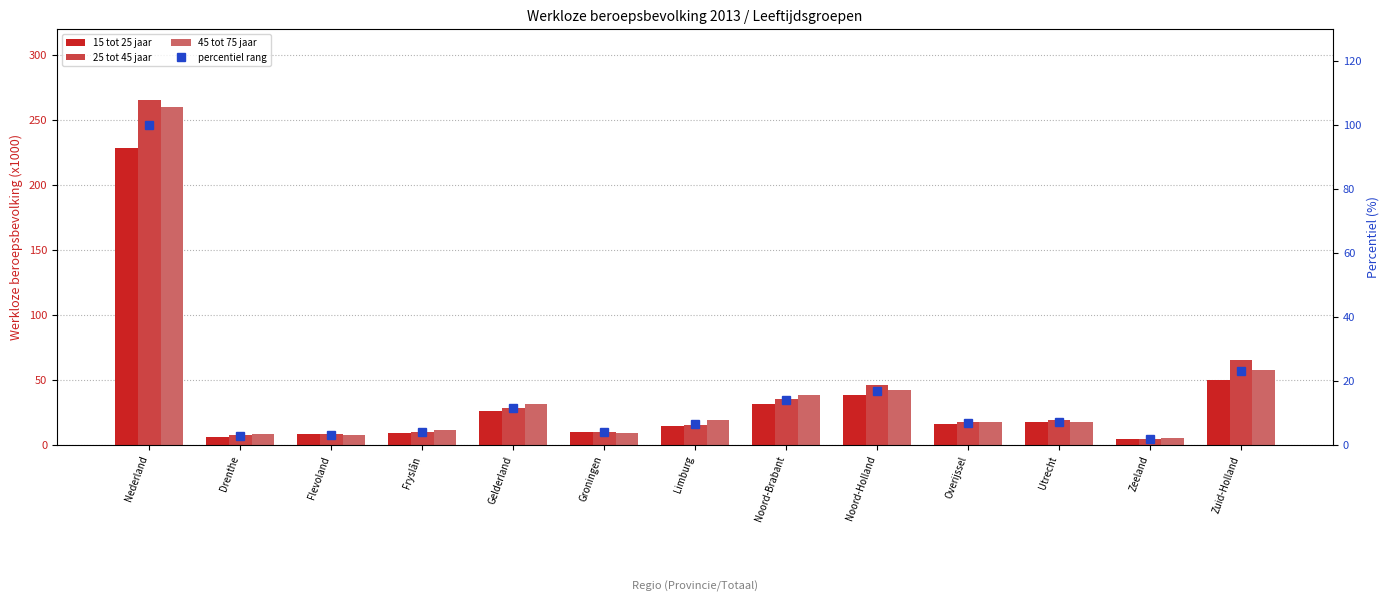

What position from the right is Flevoland?

11